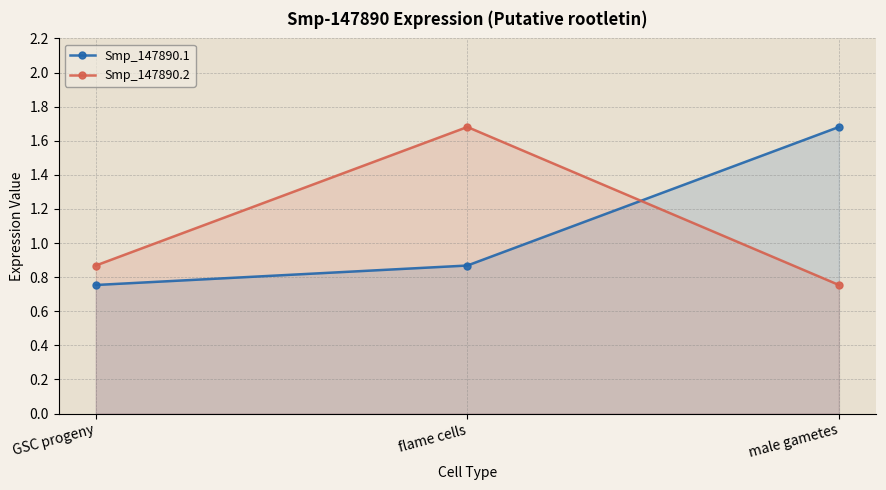

What is the difference between the maximum and minimum values in the Smp_147890.1 series?

0.9